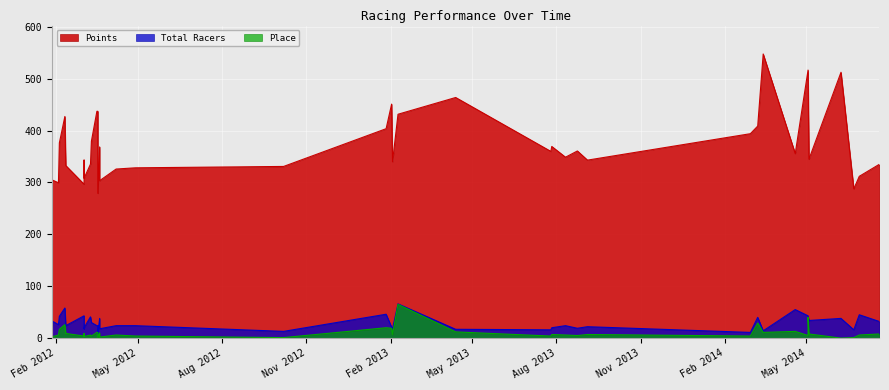

At which label is Total Racers closest to 37?

2012-03-20